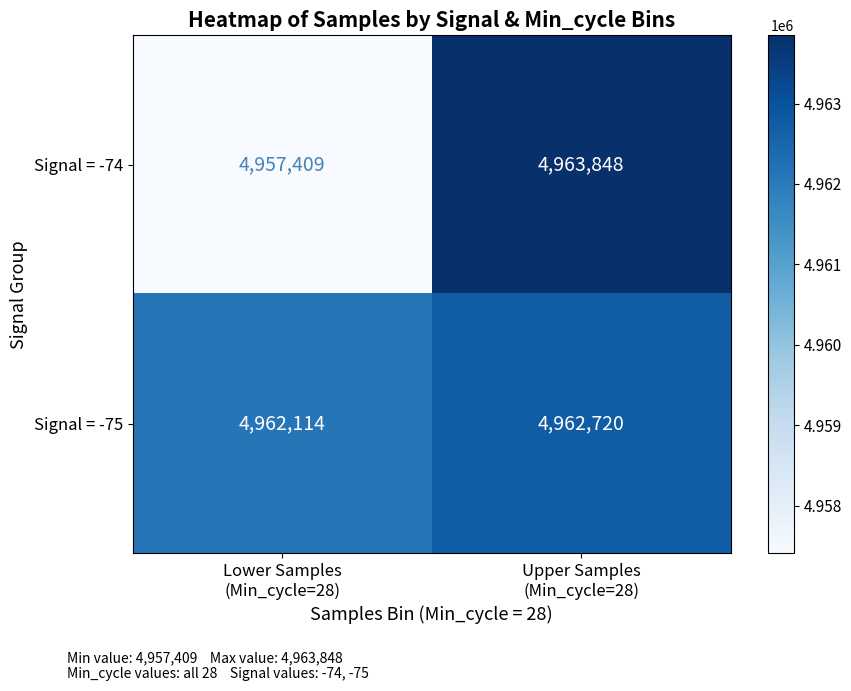

What is the spread (max minus min) of values at Upper Samples
(Min_cycle=28)?

1128